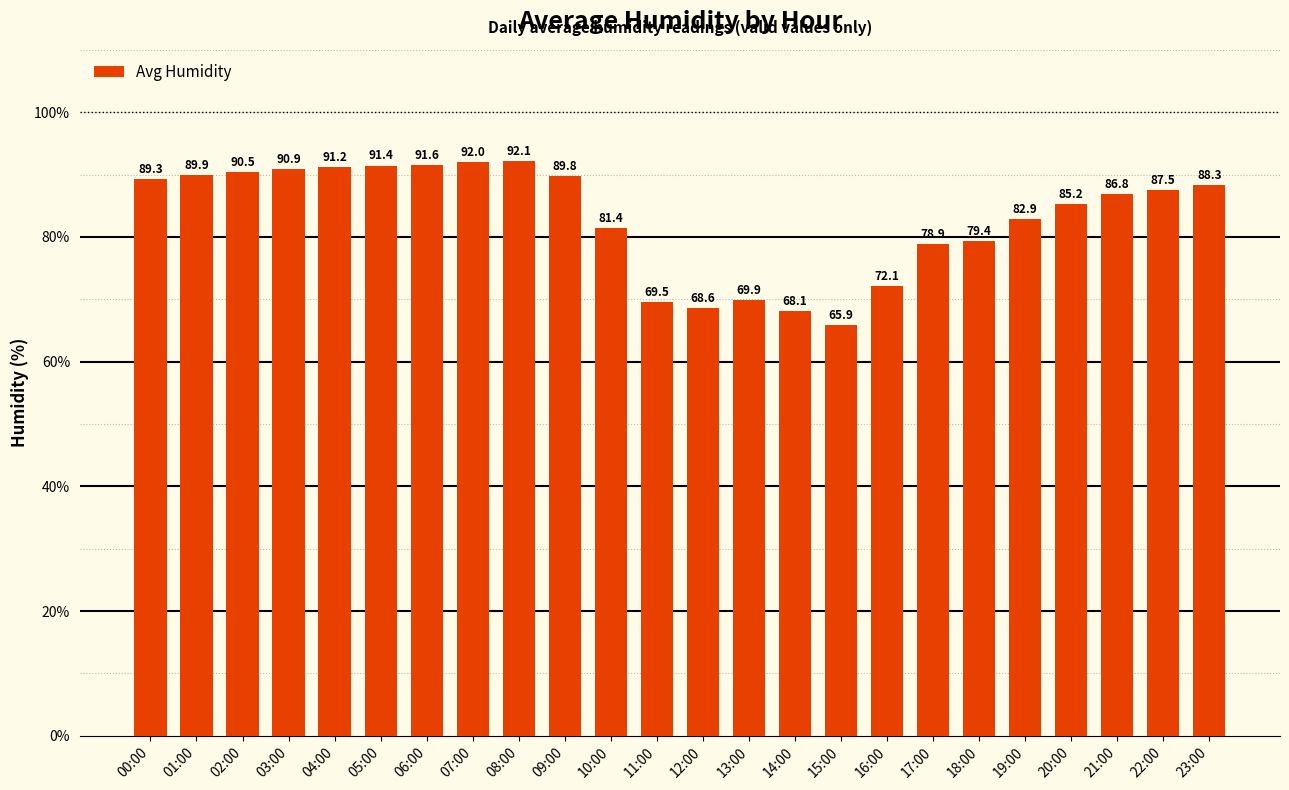

Are the bars horizontal?

No